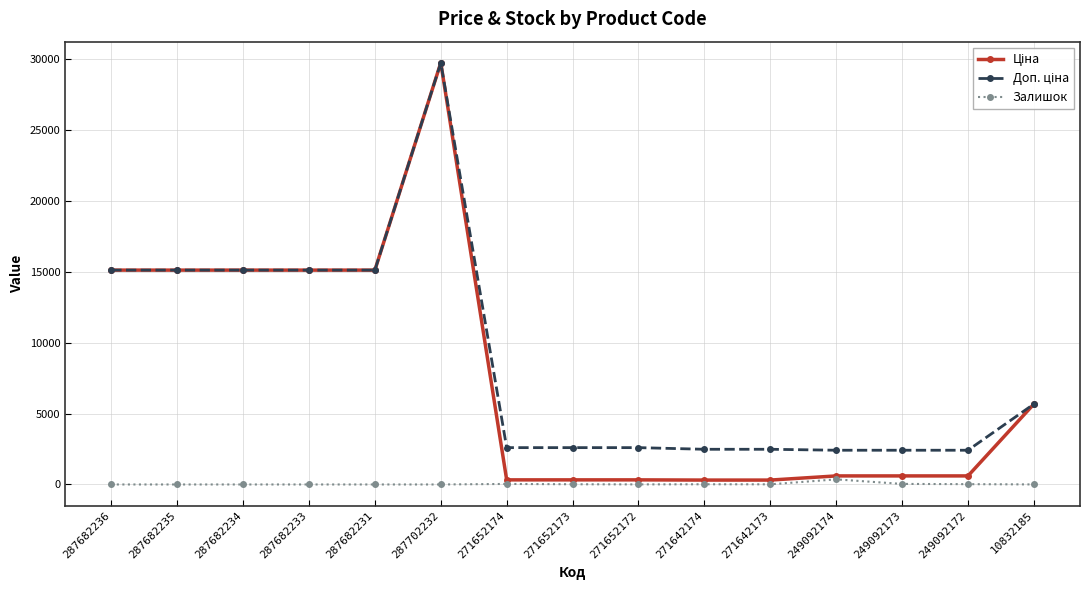

What is the total value across all series at 287702232?

59494.5